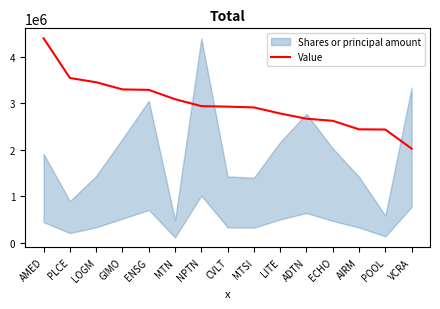

Rank the categories by value from lowest to highest.

VCRA, POOL, AIRM, ECHO, ADTN, LITE, MTSI, CVLT, NPTN, MTN, ENSG, GIMO, LOGM, PLCE, AMED